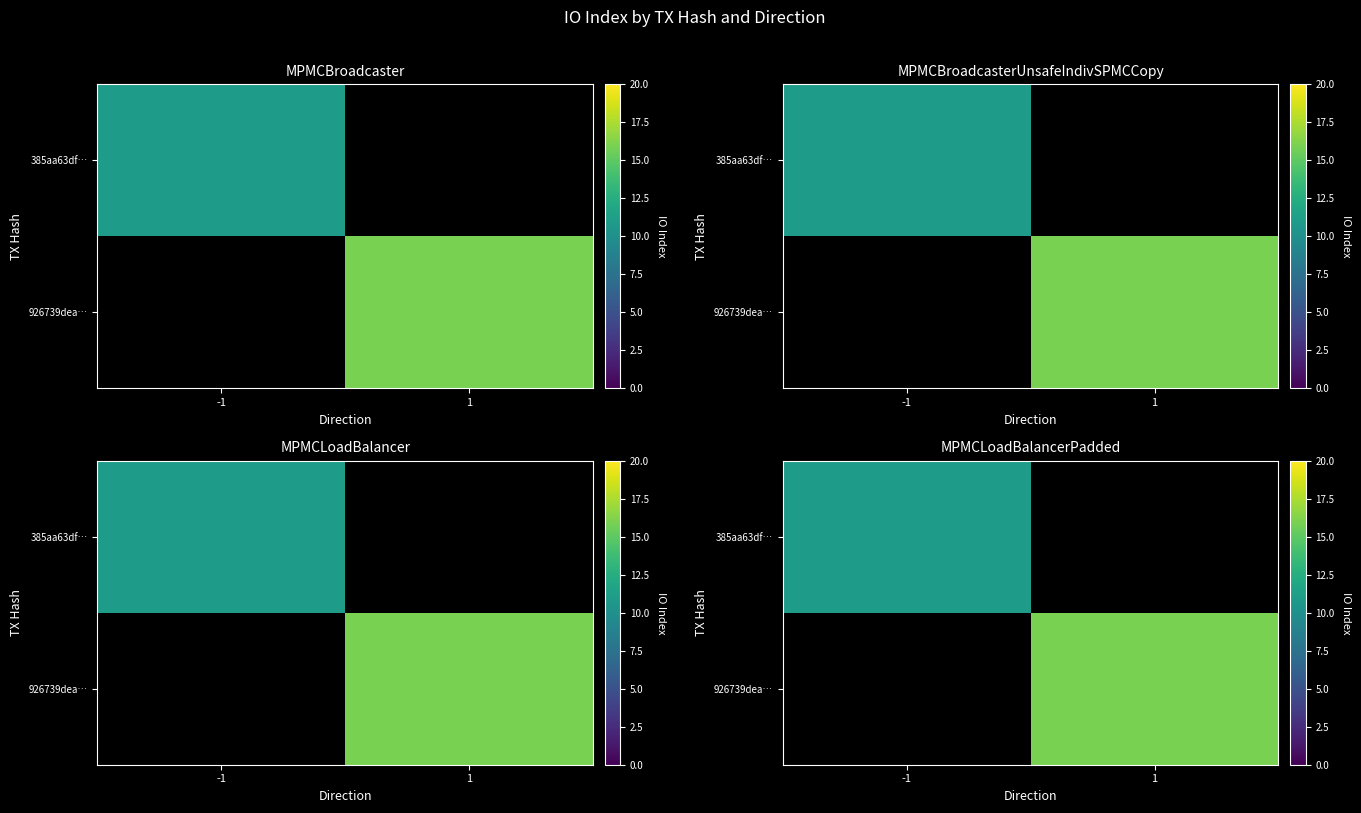

List the series in order of their peak value, lowest first.

385aa63df…, 926739dea…